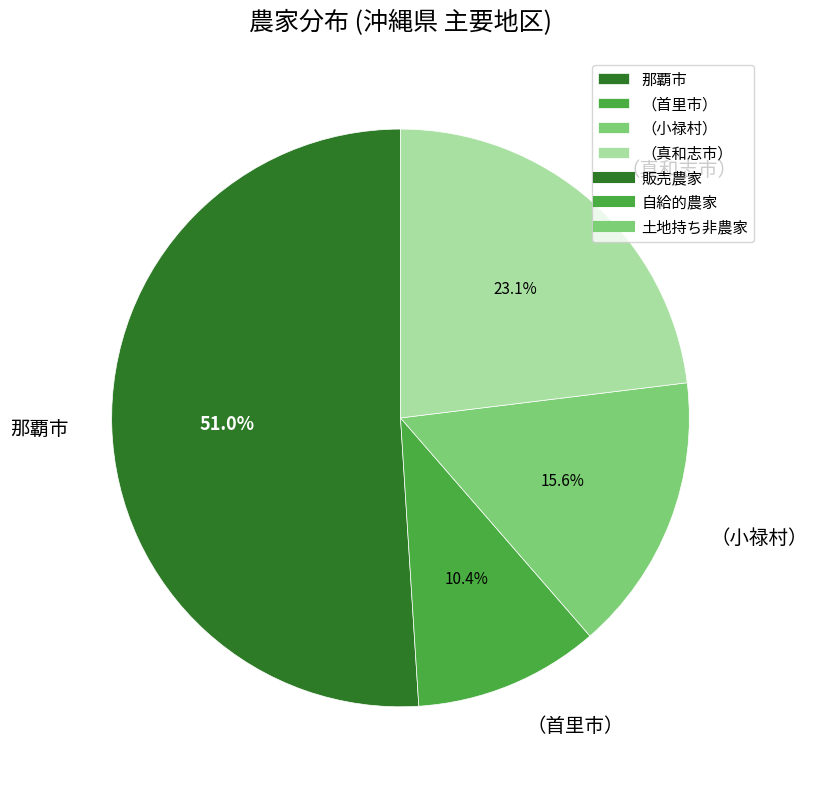

What portion of the pie excludes （首里市）?

89.6%